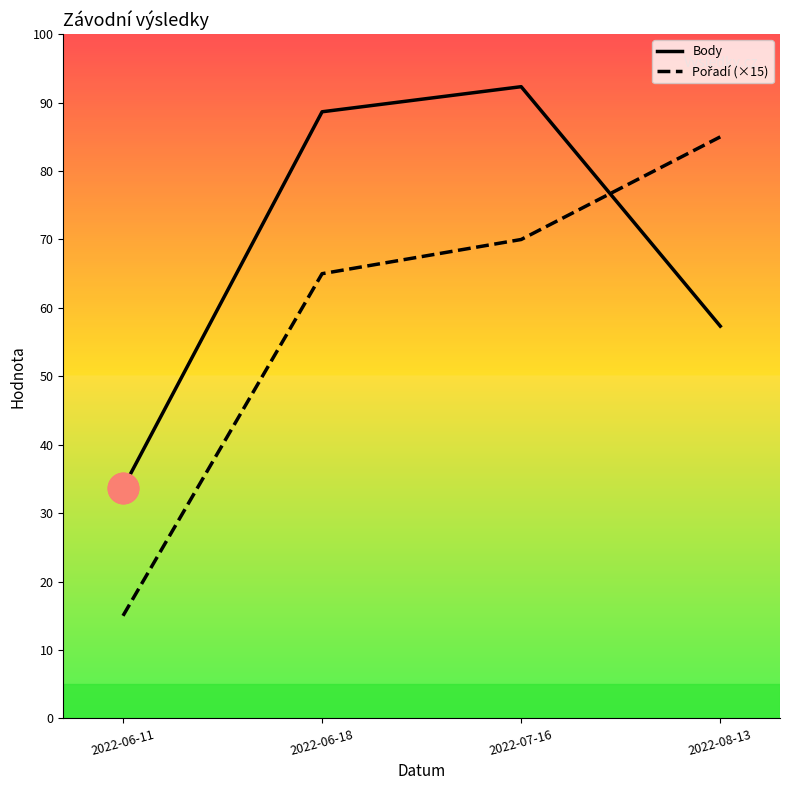

Rank the categories by Body value from highest to lowest.

2022-07-16, 2022-06-18, 2022-08-13, 2022-06-11